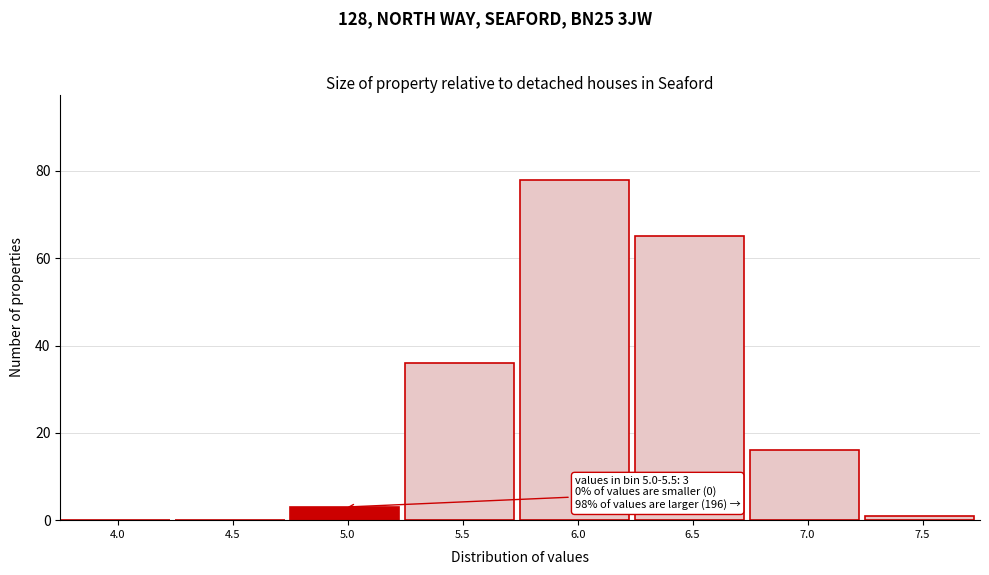

Reading left to right, transcribe all the data shown in this chart.

4.0=0	4.5=0	5.0=3	5.5=36	6.0=78	6.5=65	7.0=16	7.5=1